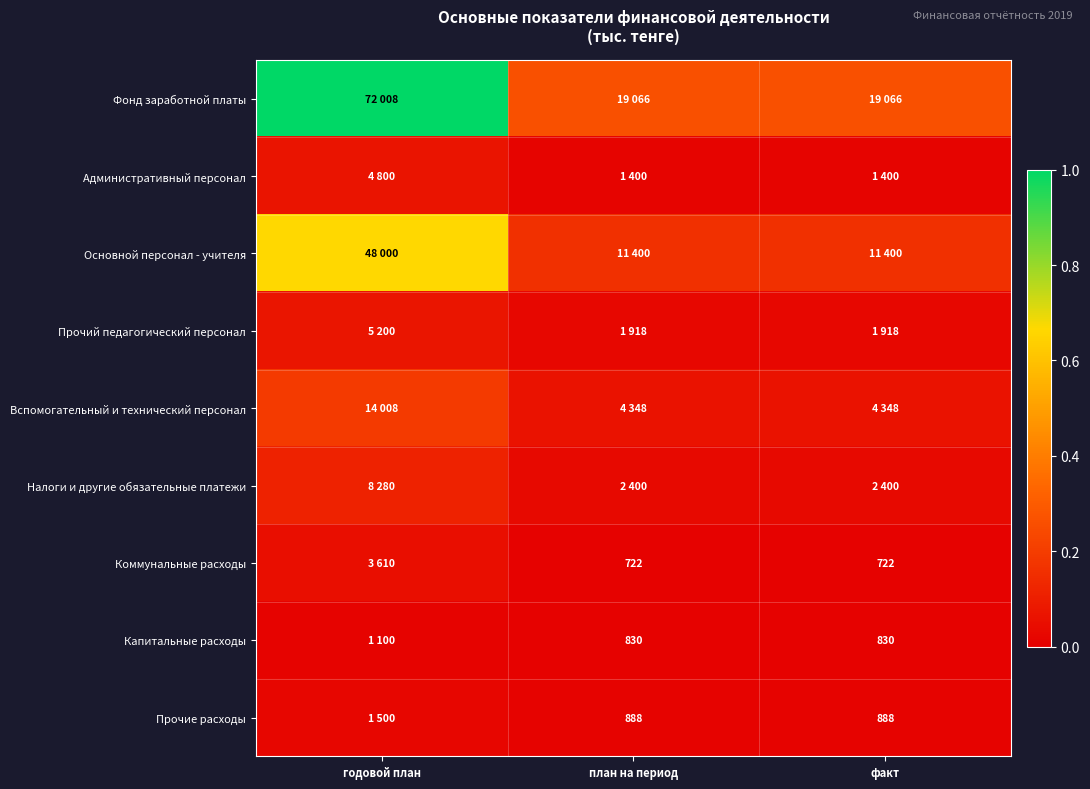

At which label is Прочие расходы closest to 0?

план на период